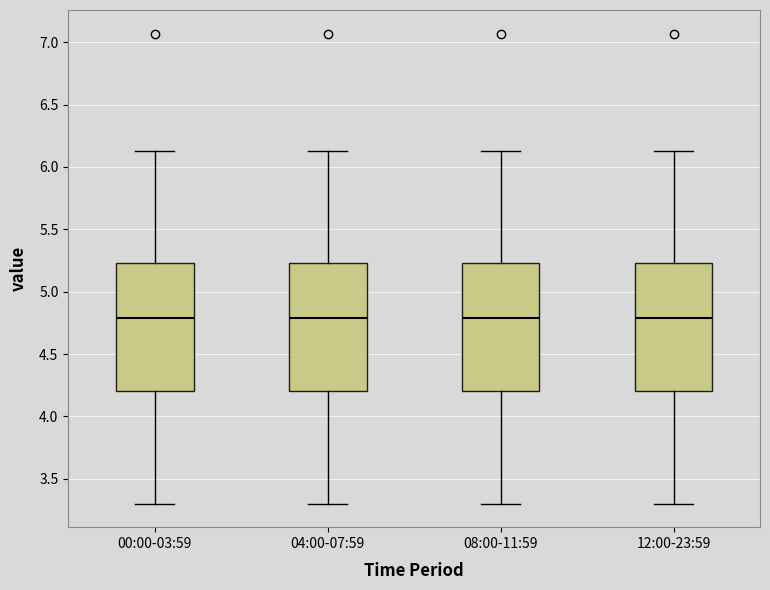

Reading left to right, transcribe this box plot: for each box, give where its median line is, the range the box spans, and where its two whiskers end, as read against the y-axis. The values are not printed on the chart, so give them approximately, as read against the axis.

00:00-03:59: median 4.80, box 4.20 to 5.25, whiskers 3.30 to 6.15
04:00-07:59: median 4.80, box 4.20 to 5.25, whiskers 3.30 to 6.15
08:00-11:59: median 4.80, box 4.20 to 5.25, whiskers 3.30 to 6.15
12:00-23:59: median 4.80, box 4.20 to 5.25, whiskers 3.30 to 6.15